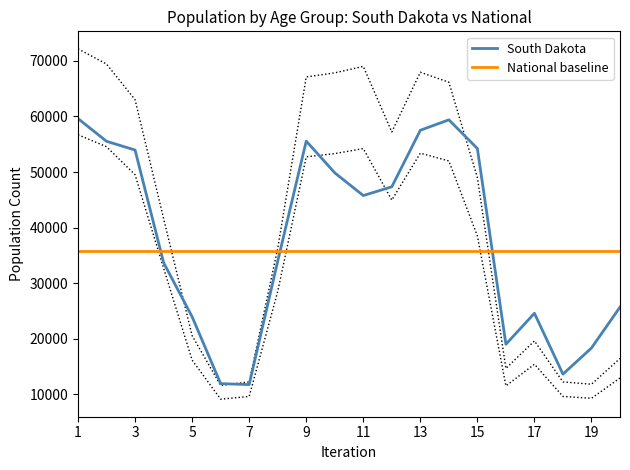

Count the number of categories in the chart.

20